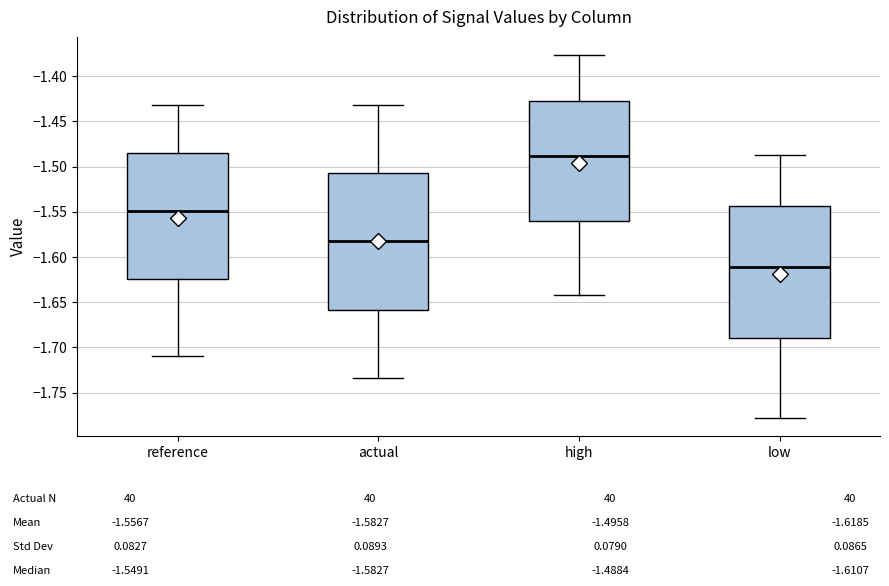

Reading left to right, read every box against the y-axis: the position of its median line, the range the box covers, and the ends of its whiskers. The values are not printed on the chart, so give them approximately, as read against the axis.

reference: median -1.550, box -1.625 to -1.485, whiskers -1.710 to -1.430
actual: median -1.585, box -1.660 to -1.505, whiskers -1.735 to -1.430
high: median -1.490, box -1.560 to -1.425, whiskers -1.640 to -1.375
low: median -1.610, box -1.690 to -1.545, whiskers -1.780 to -1.485